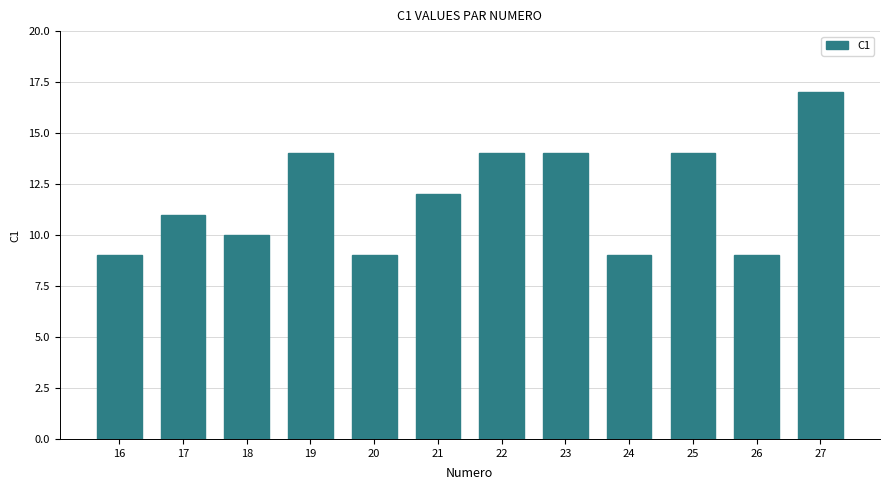

What is the difference between the values at 27 and 16?

8